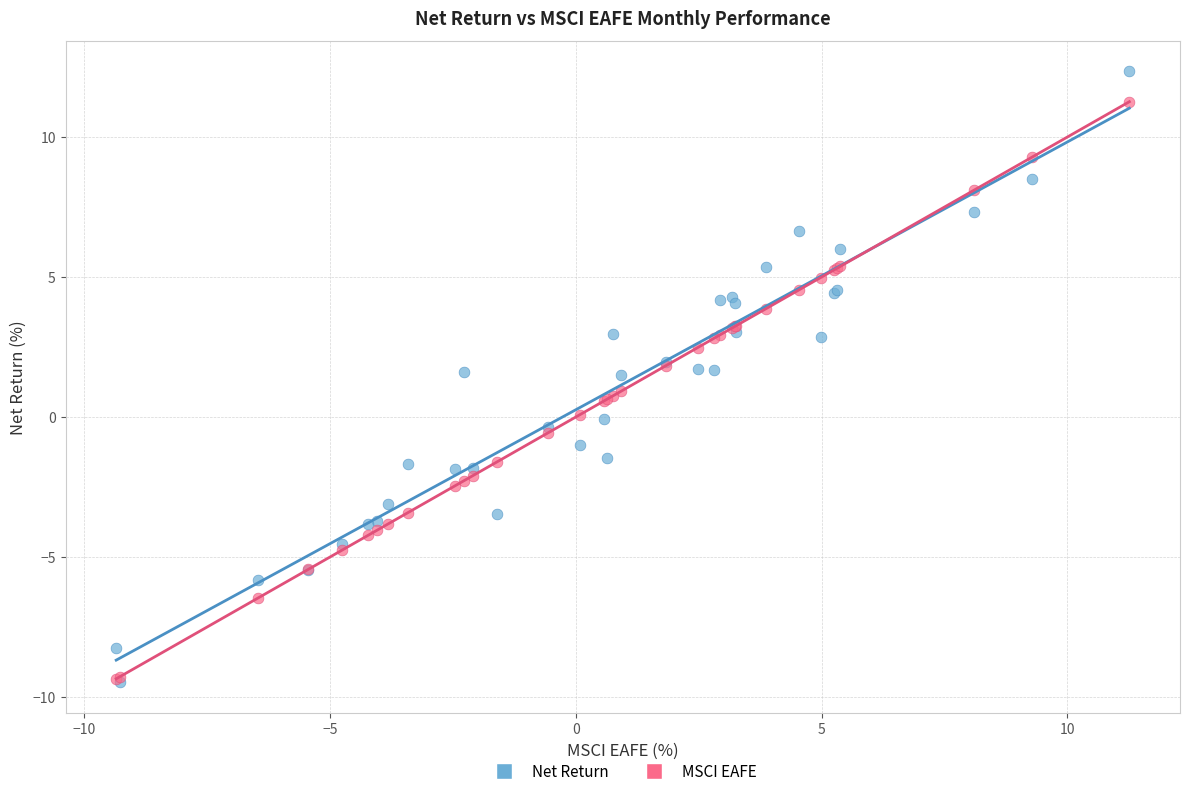

Which series has the largest Y range (max minus min)?

Net Return